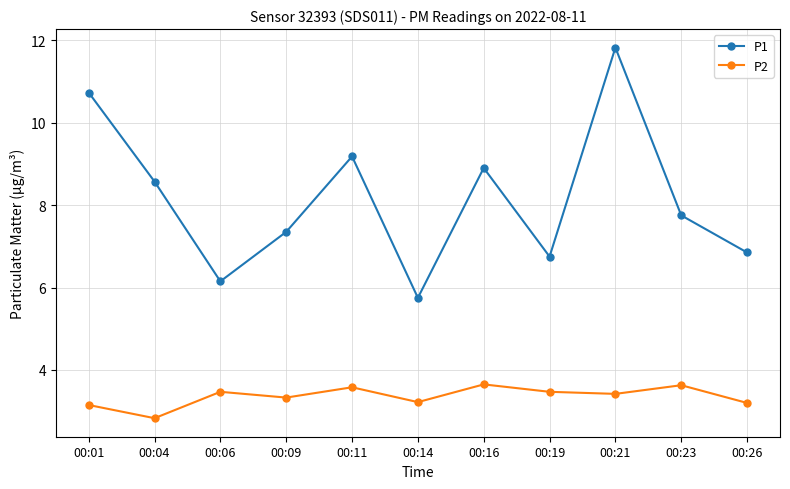

True or false: P2 has more than 2 interior local peaks.

True